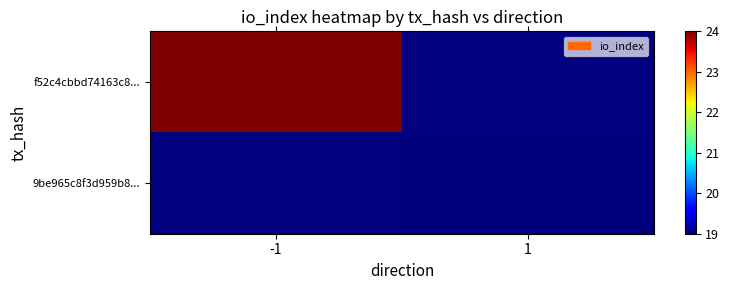

What is the maximum value for f52c4cbbd74163c8...?

24.0